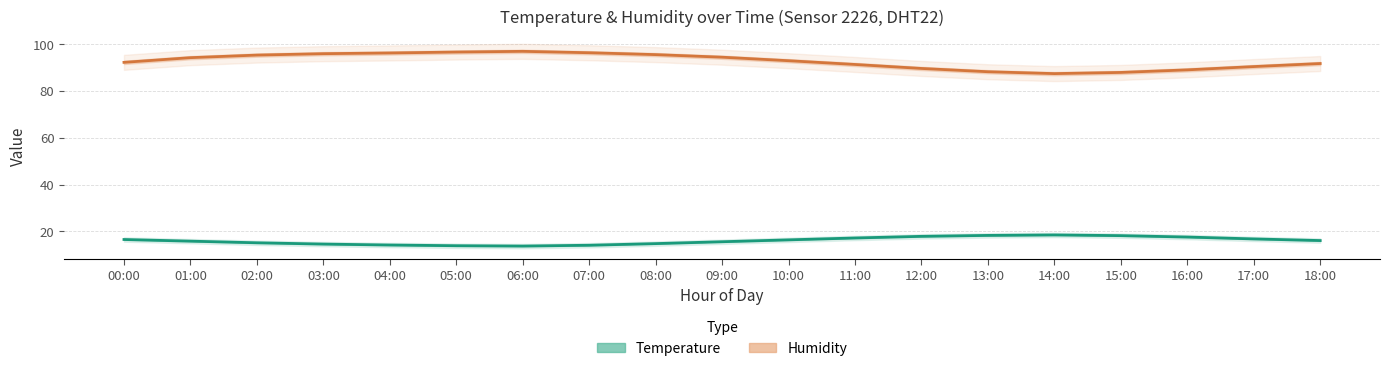

Rank the series by their average value, from lowest to highest.

Temperature, Humidity